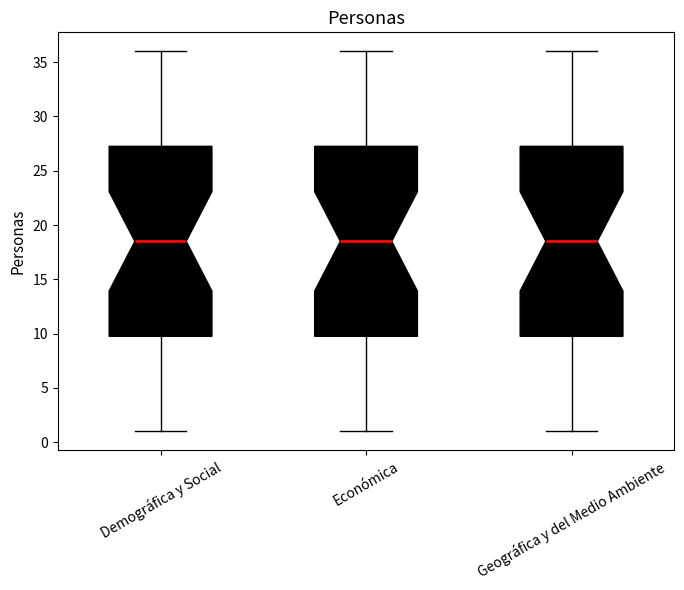

Where does the median line of the box for Geográfica y del Medio Ambiente sit on the y-axis? The values are not printed on the chart, so give them approximately, as read against the axis.

18.5